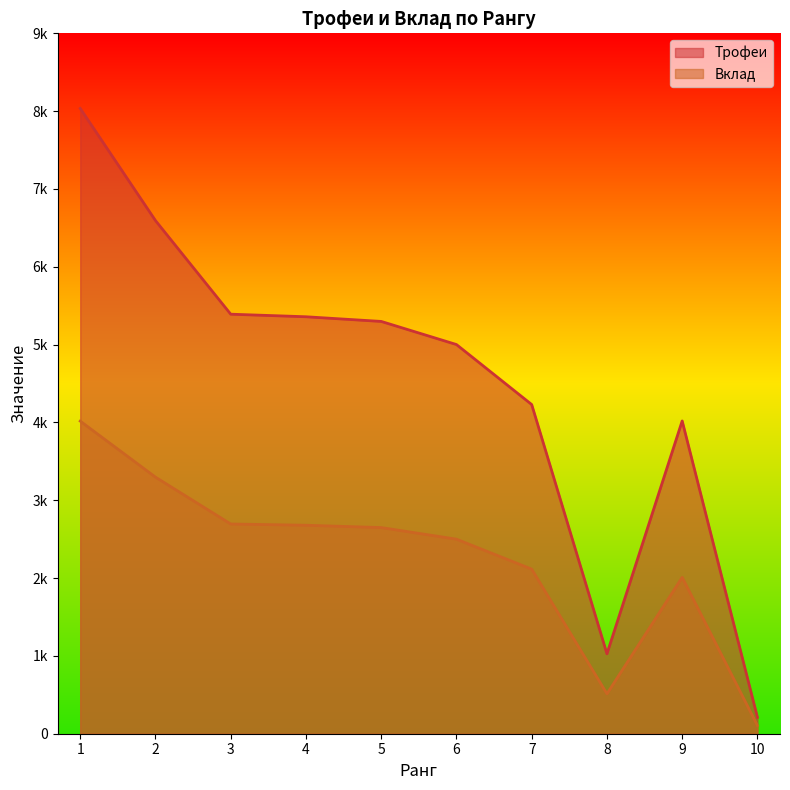

Between 8 and 5, which is larger?

5